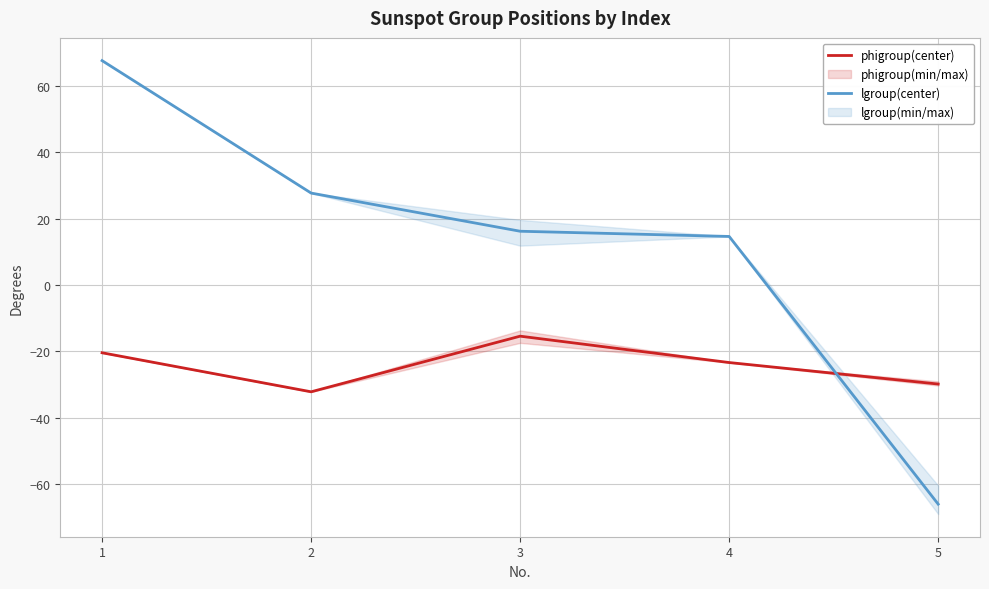

True or false: lgroup(center) has more than 1 interior local peaks.

False